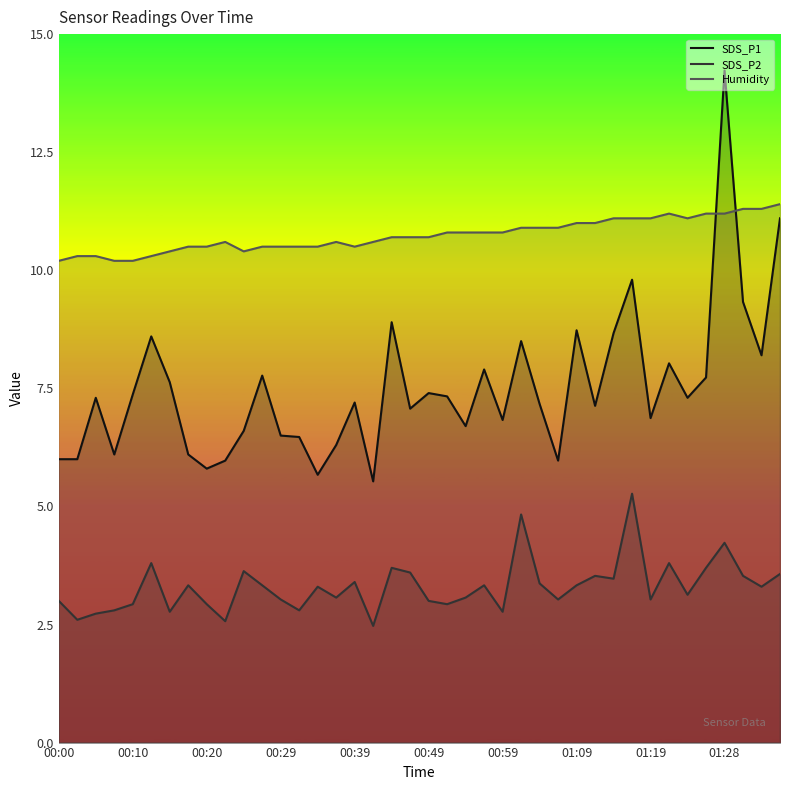

Does the chart display data point markers on the line(s)?

No